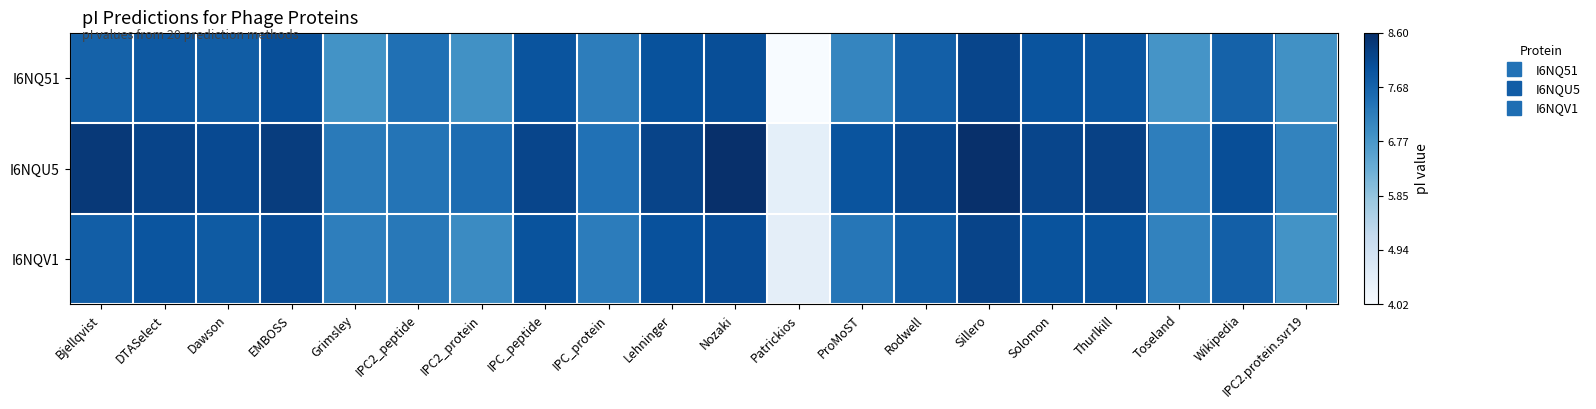

Rank the series by their average value, from highest to lowest.

I6NQU5, I6NQV1, I6NQ51